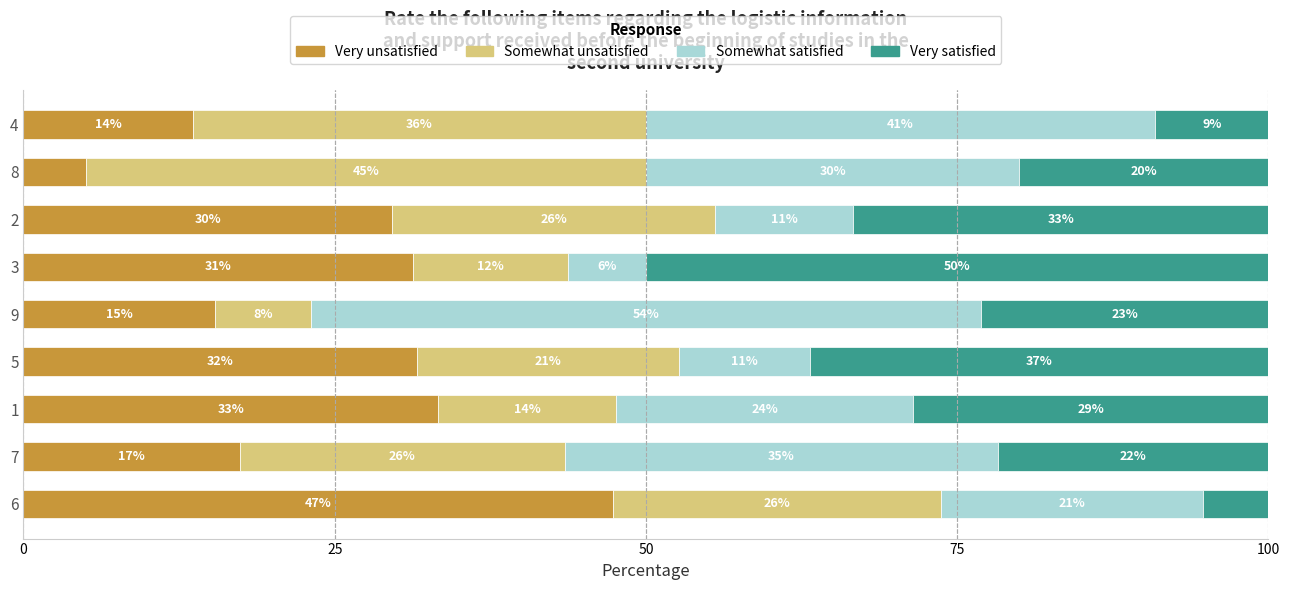

What are all the series names shown in the legend?

Very unsatisfied, Somewhat unsatisfied, Somewhat satisfied, Very satisfied